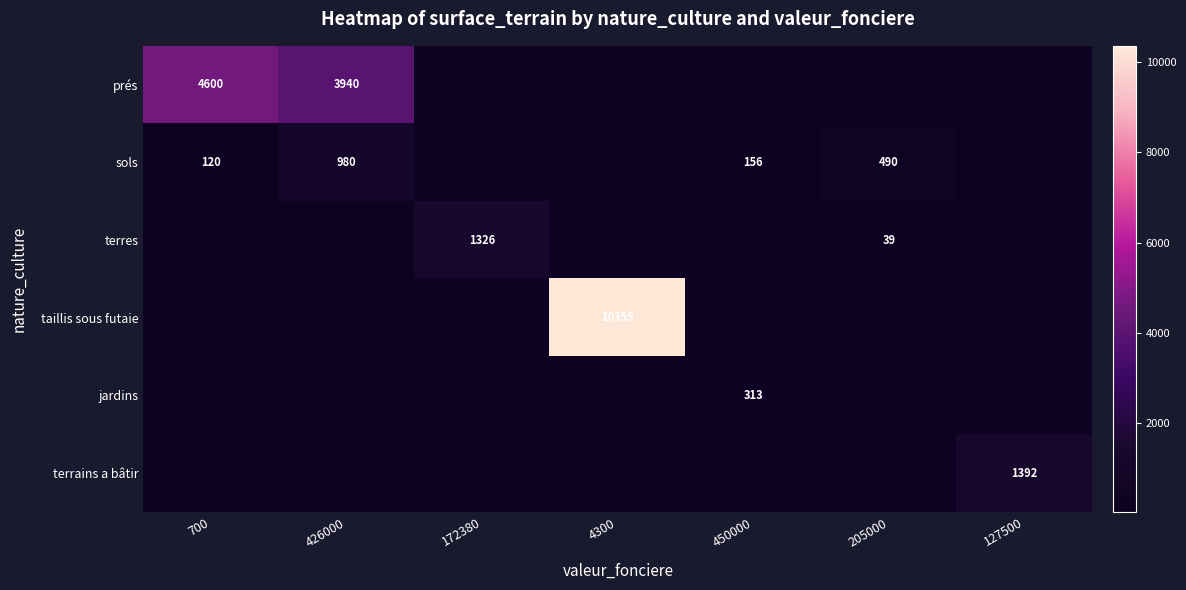

Is the value of terres at 205000 greater than the value of sols at 426000?

No